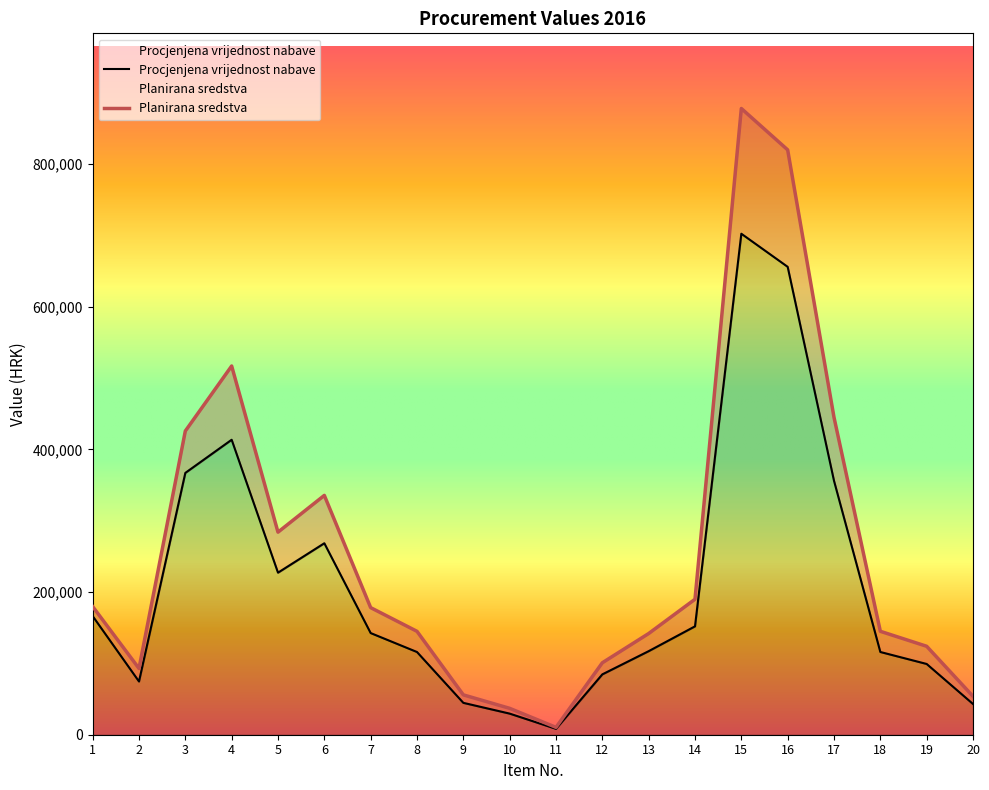

What is the maximum value shown in the chart?

878000.0